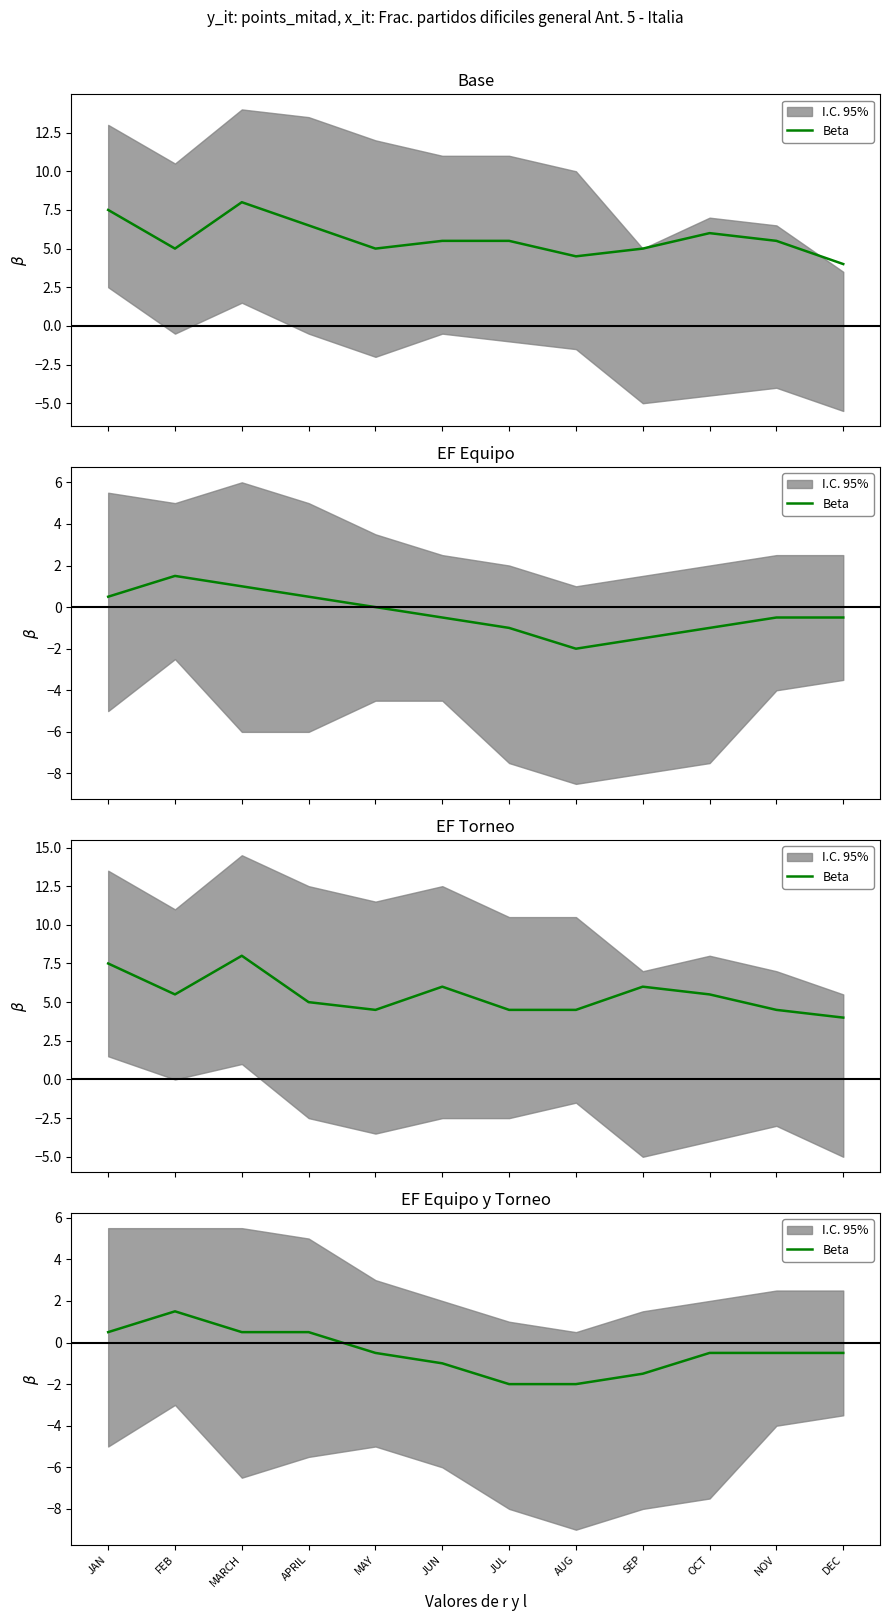

List the labels in order of value, smallest first.

JUL, AUG, SEP, JUN, MAY, OCT, NOV, DEC, JAN, MARCH, APRIL, FEB